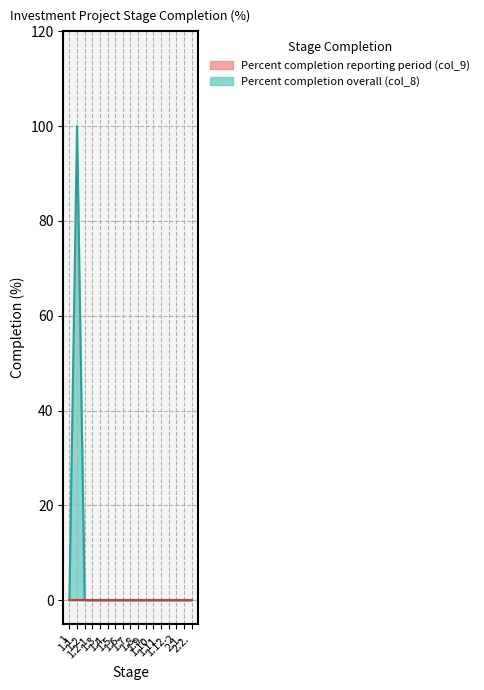

What is the sum of all values?

100